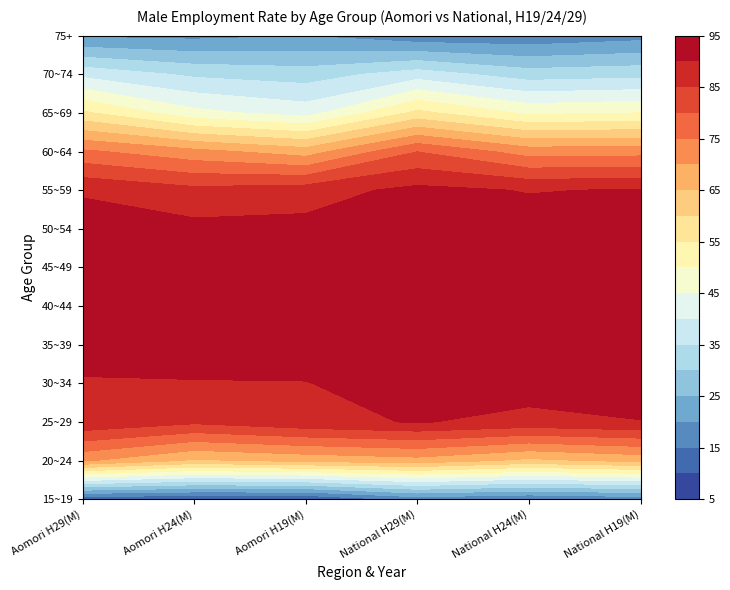

What is the average value of the 70~74 series?

34.7